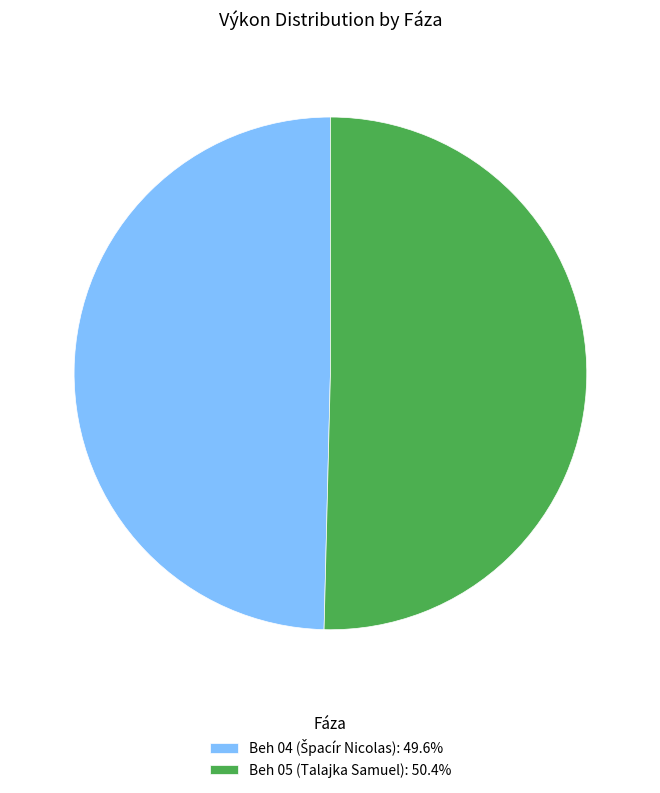

Is there a majority slice in this chart?

Yes